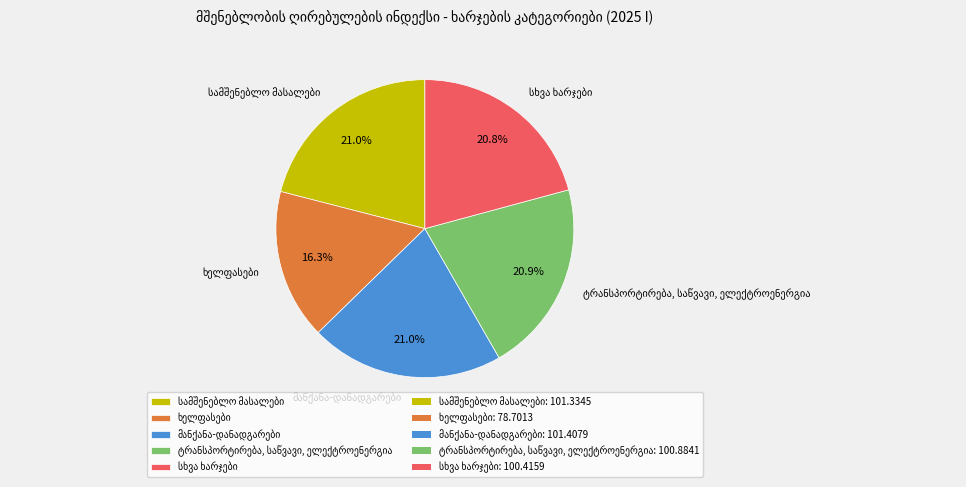

Is there any slice that represents more than half of the pie?

No